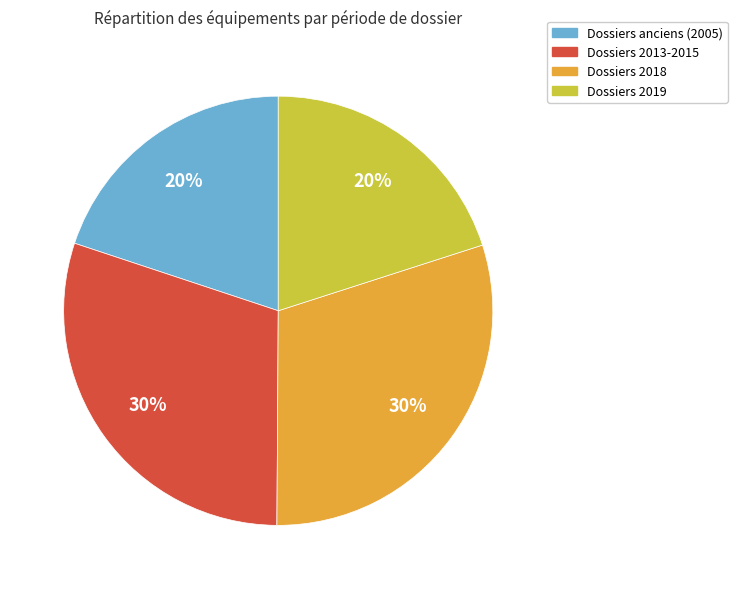

Is there any slice that represents more than half of the pie?

No